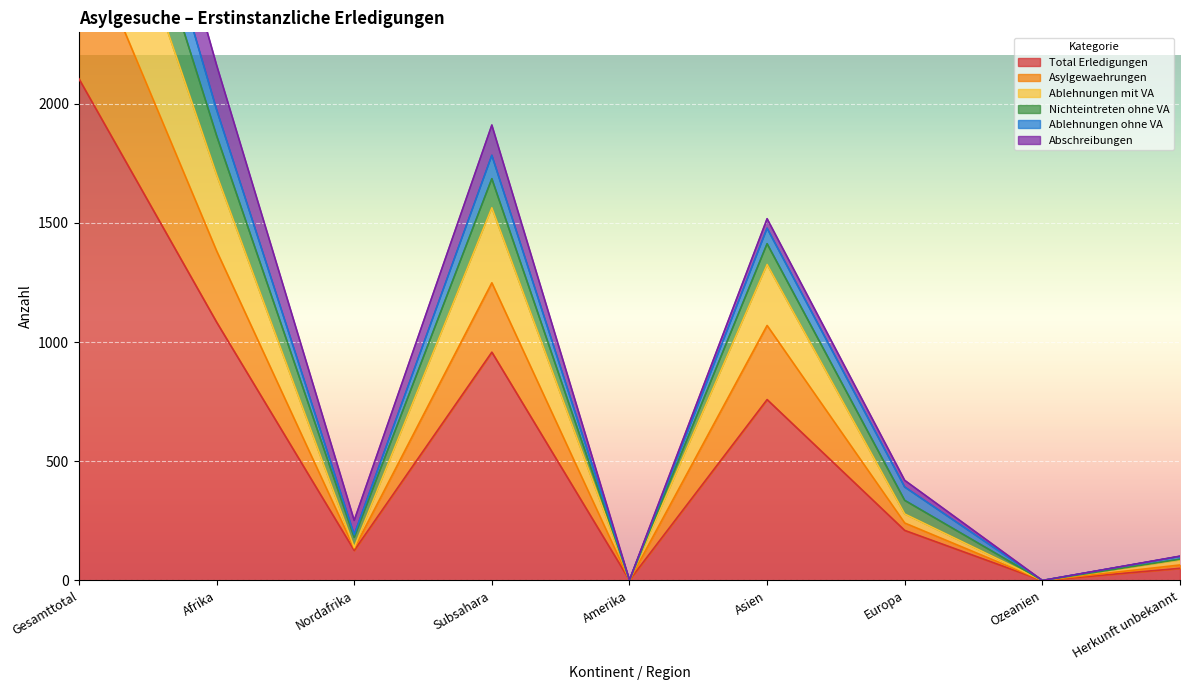

At which label does Nichteintreten ohne VA reach its minimum?

Ozeanien